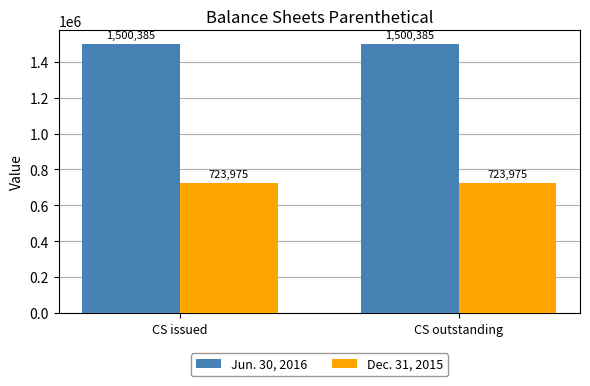

Reading left to right, list all the values displayed in this chart.

Jun. 30, 2016: 1500385	1500385
Dec. 31, 2015: 723975	723975